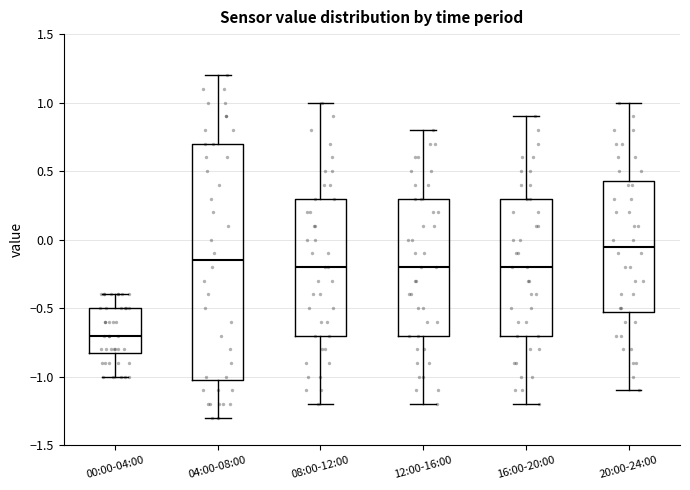

Which box has the highest median line?

20:00-24:00